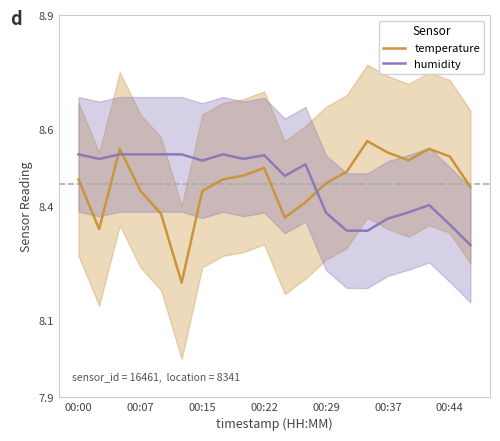

Does the chart have visible grid lines?

No